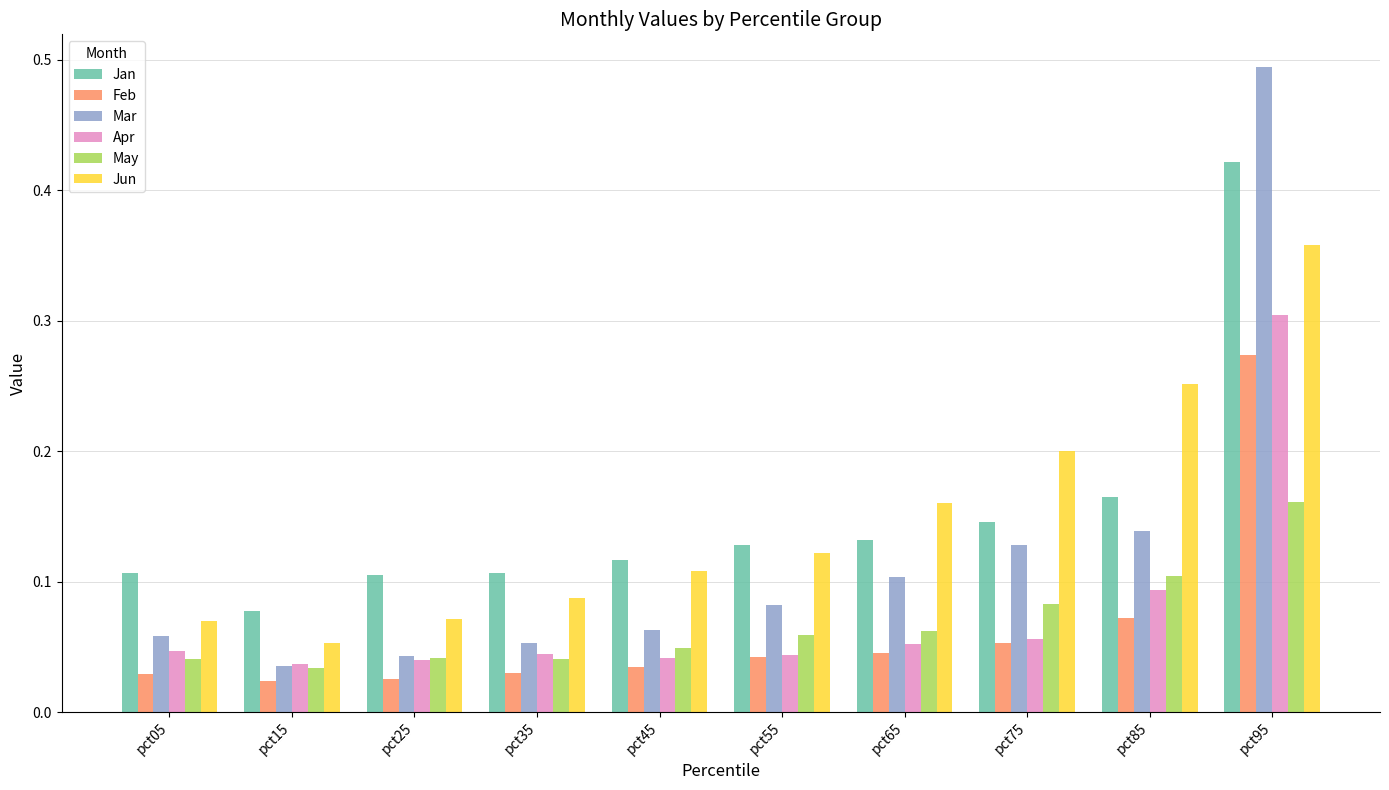

Between pct25 and pct75, which series saw the biggest shift?

Jun